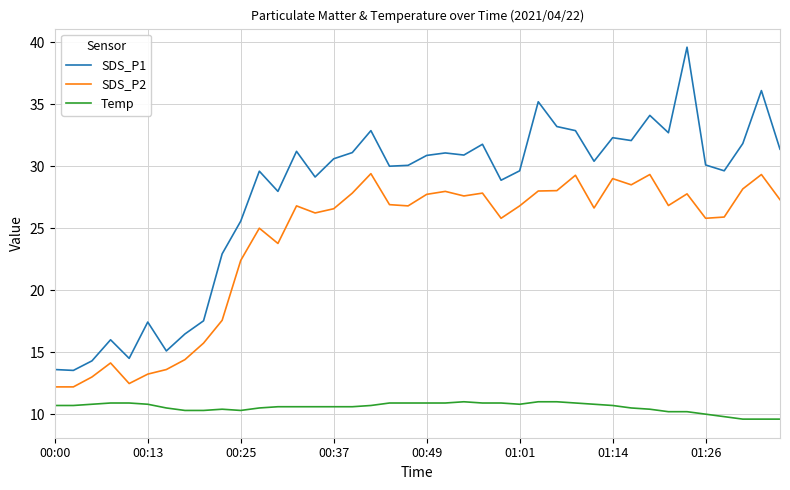

Rank the series by their average value, from lowest to highest.

Temp, SDS_P2, SDS_P1